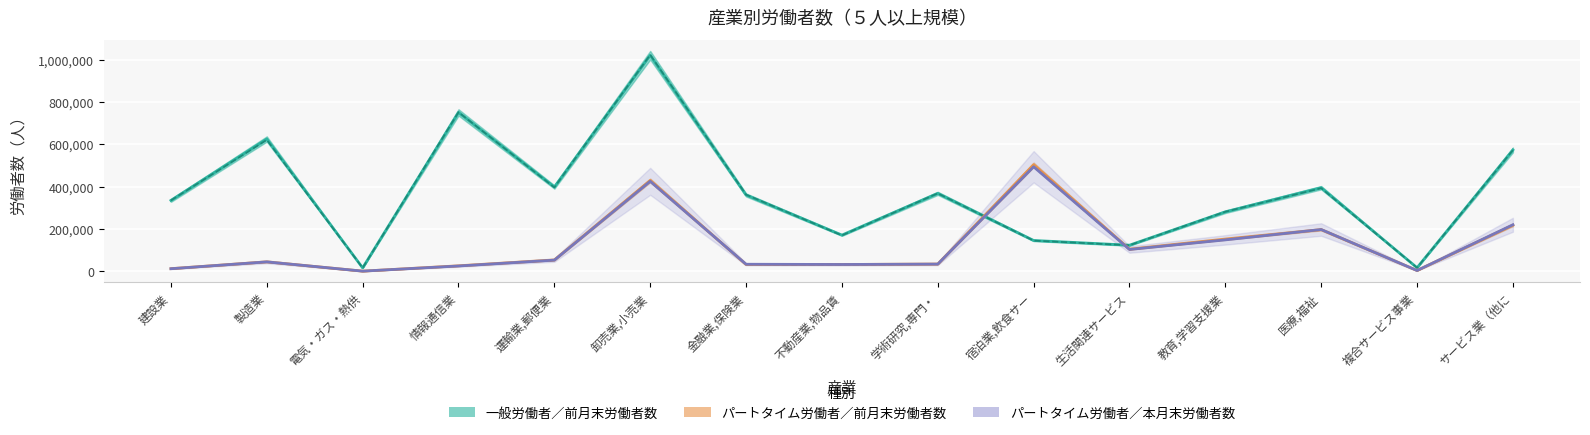

Does the chart display data point markers on the line(s)?

No